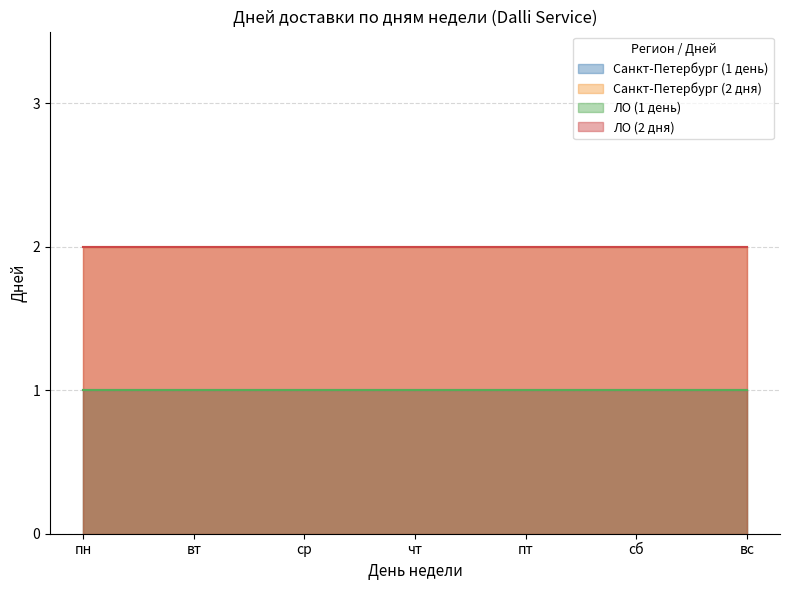

Reading left to right, transcribe all the data shown in this chart.

Санкт-Петербург (1 день): пн=1	вт=1	ср=1	чт=1	пт=1	сб=1	вс=1
Санкт-Петербург (2 дня): пн=2	вт=2	ср=2	чт=2	пт=2	сб=2	вс=2
ЛО (1 день): пн=1	вт=1	ср=1	чт=1	пт=1	сб=1	вс=1
ЛО (2 дня): пн=2	вт=2	ср=2	чт=2	пт=2	сб=2	вс=2